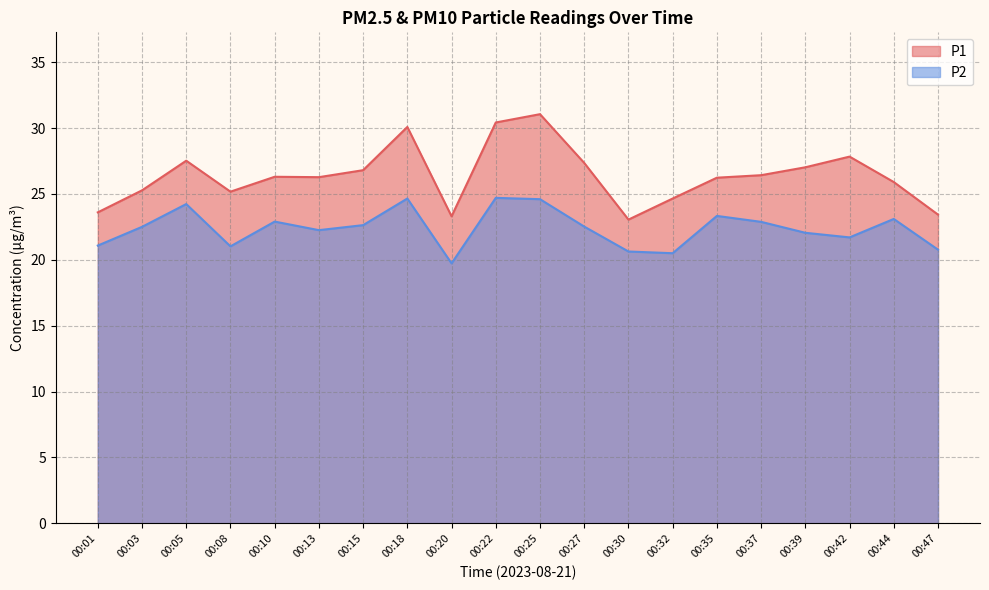

What is the value of the P2 point at the 10th from the left?

24.7